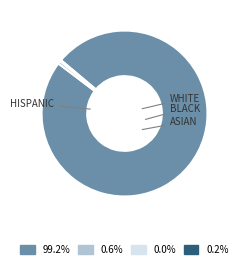

The ASIAN slice represents 0% of the pie. True or false?

True